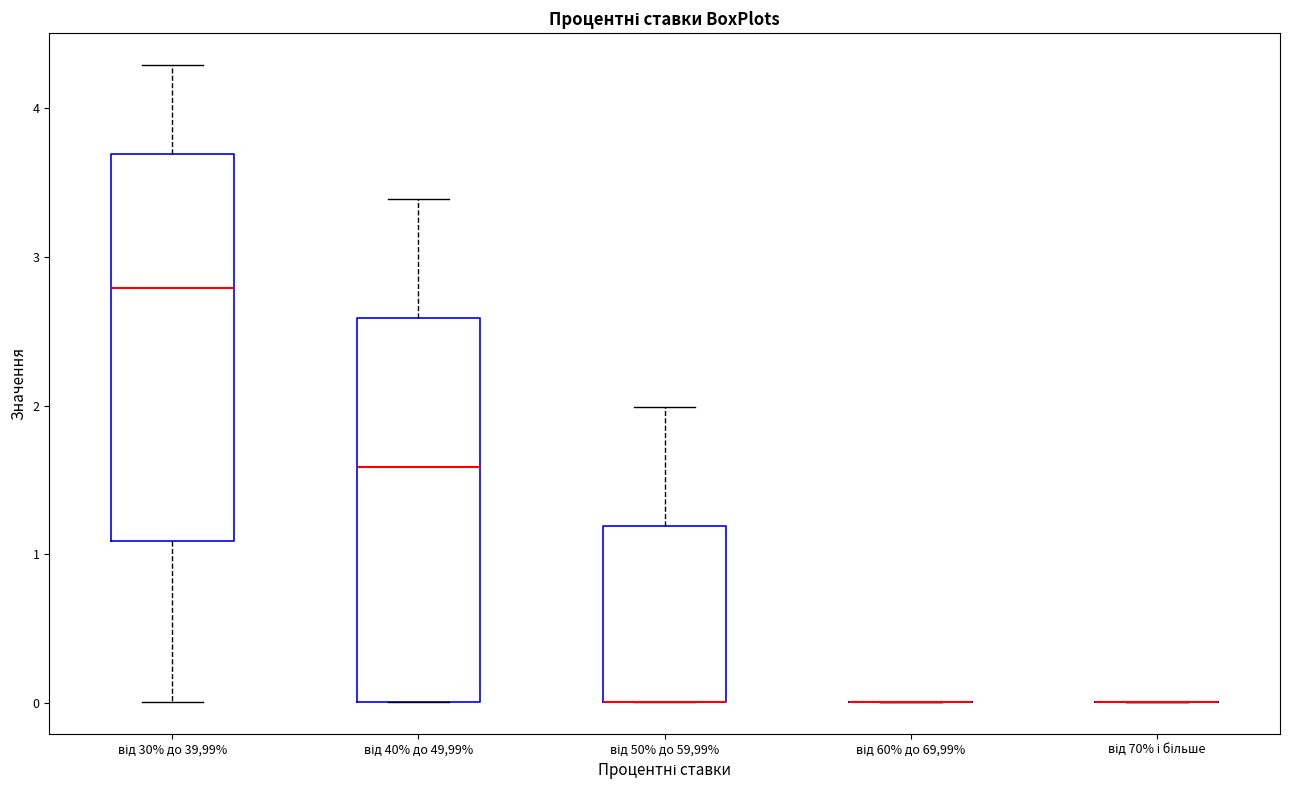

Reading left to right, read every box against the y-axis: the position of its median line, the range the box covers, and the ends of its whiskers. The values are not printed on the chart, so give them approximately, as read against the axis.

від 30% до 39,99%: median 2.8, box 1.1 to 3.7, whiskers 0.0 to 4.3
від 40% до 49,99%: median 1.6, box 0.0 to 2.6, whiskers 0.0 to 3.4
від 50% до 59,99%: median 0.0 (drawn on the box's lower edge), box 0.0 to 1.2, whiskers 0.0 to 2.0
від 60% до 69,99%: box collapsed to a line at 0.0, whiskers 0.0 to 0.0
від 70% і більше: box collapsed to a line at 0.0, whiskers 0.0 to 0.0